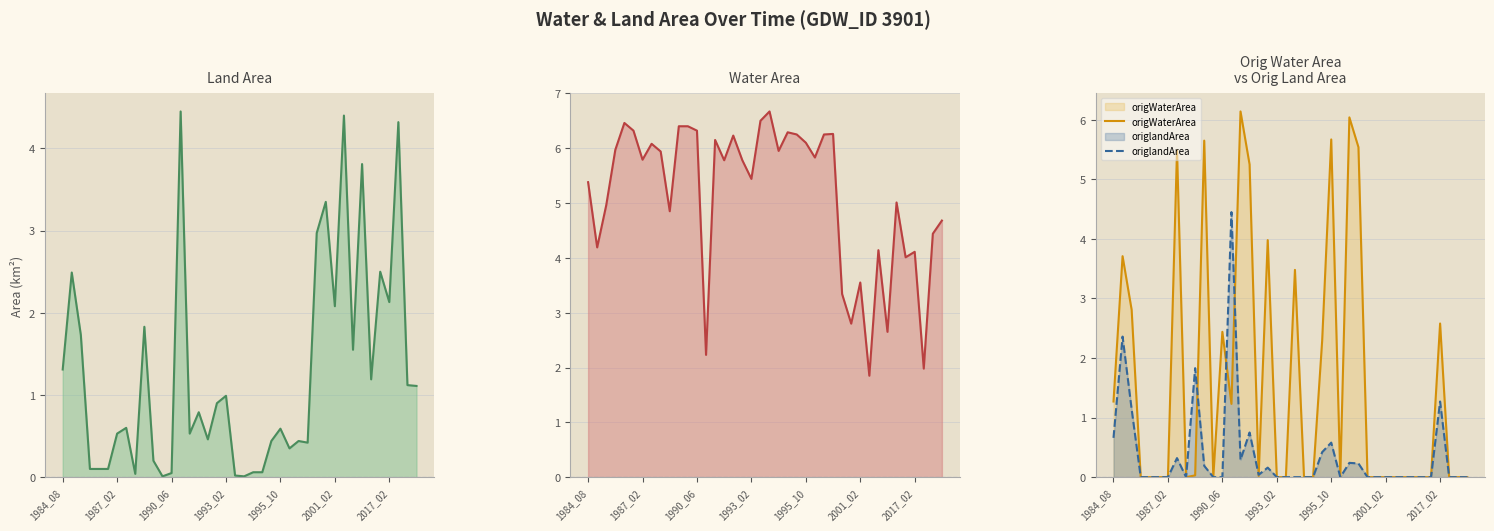

How many times do origlandArea and origWaterArea cross each other?

5